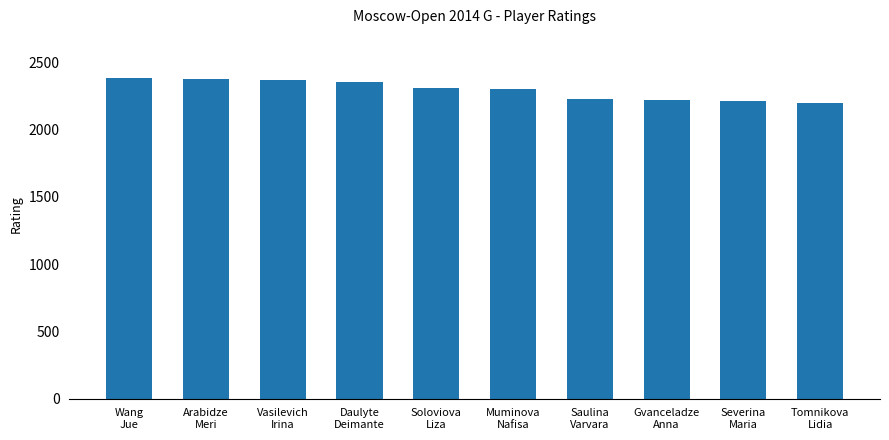

What is the difference between the second highest and second lowest values?

164